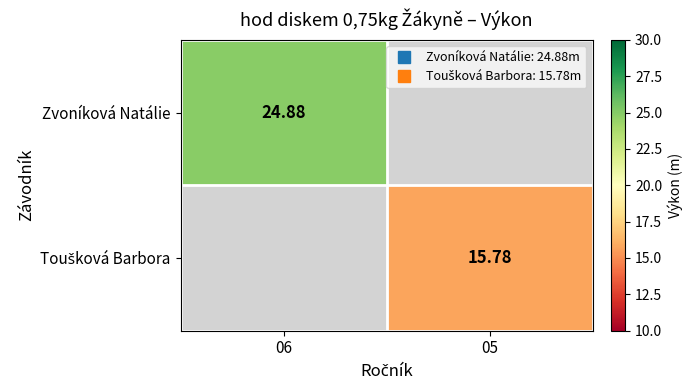

The Zvoníková Natálie series shows 6.2 at 06. True or false?

False